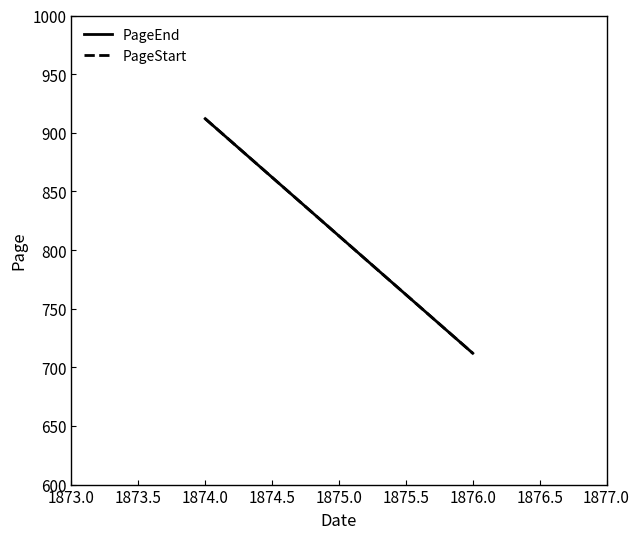

Reading right to left, transcribe all the data shown in this chart.

PageEnd: 712	912
PageStart: 712	912